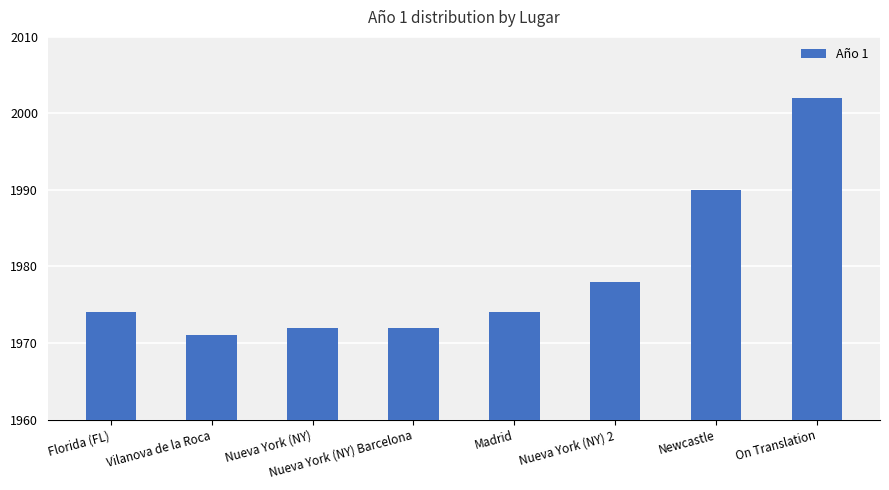

How many bars are there in total?

8